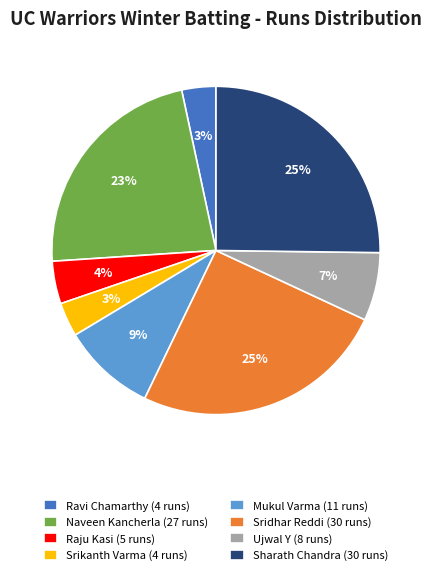

Is there a majority slice in this chart?

No